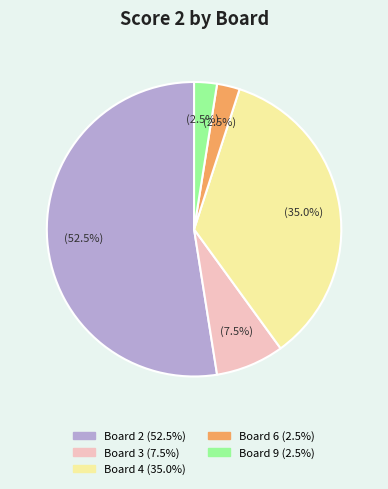

Does any single category account for the majority?

Yes